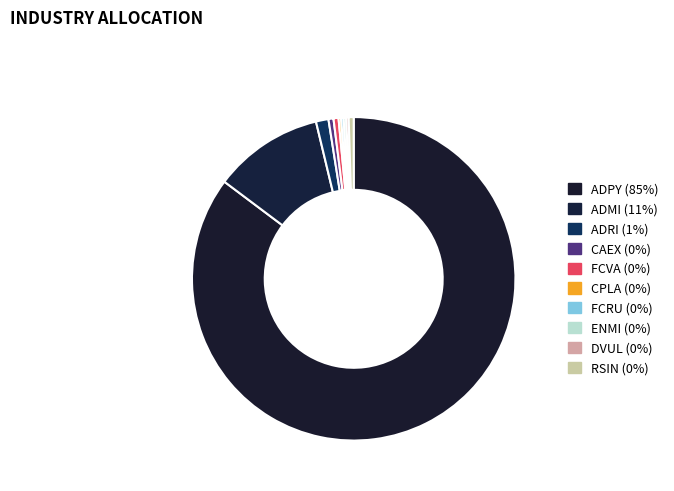

Approximately how many times larger is the value at DVUL compared to RSIN?

0.5